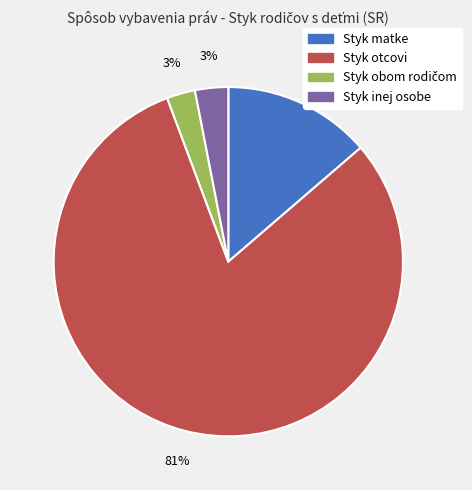

Is the sum of Styk matke and Styk otcovi greater than half?

Yes